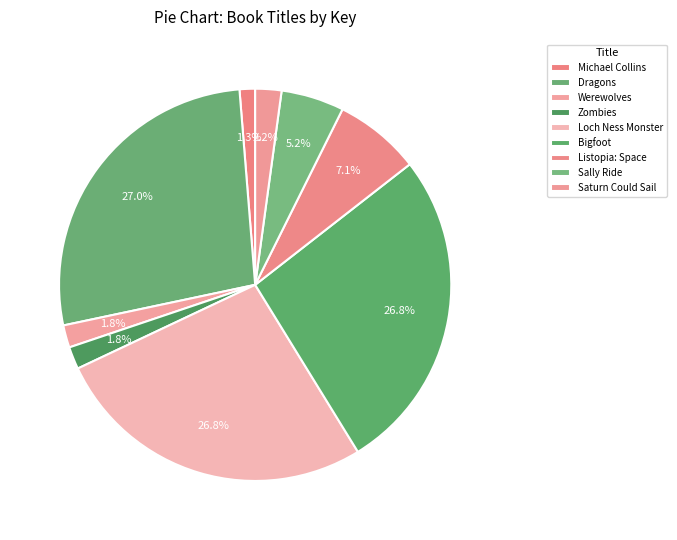

Which category has the biggest portion of the pie?

Dragons